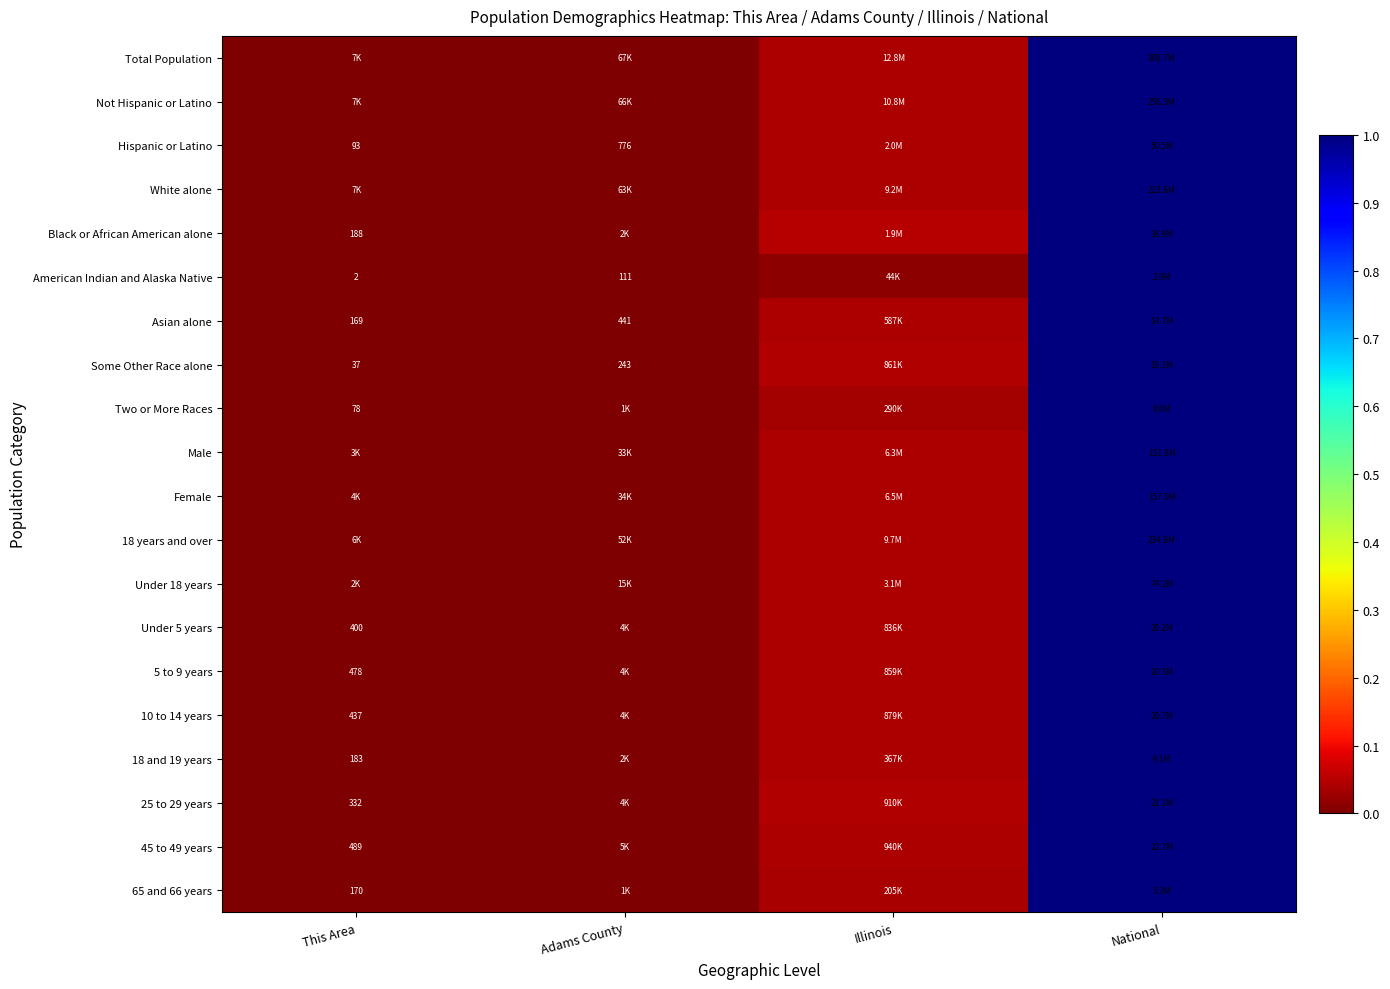

At how many categories does at least one series exceed 0?

3